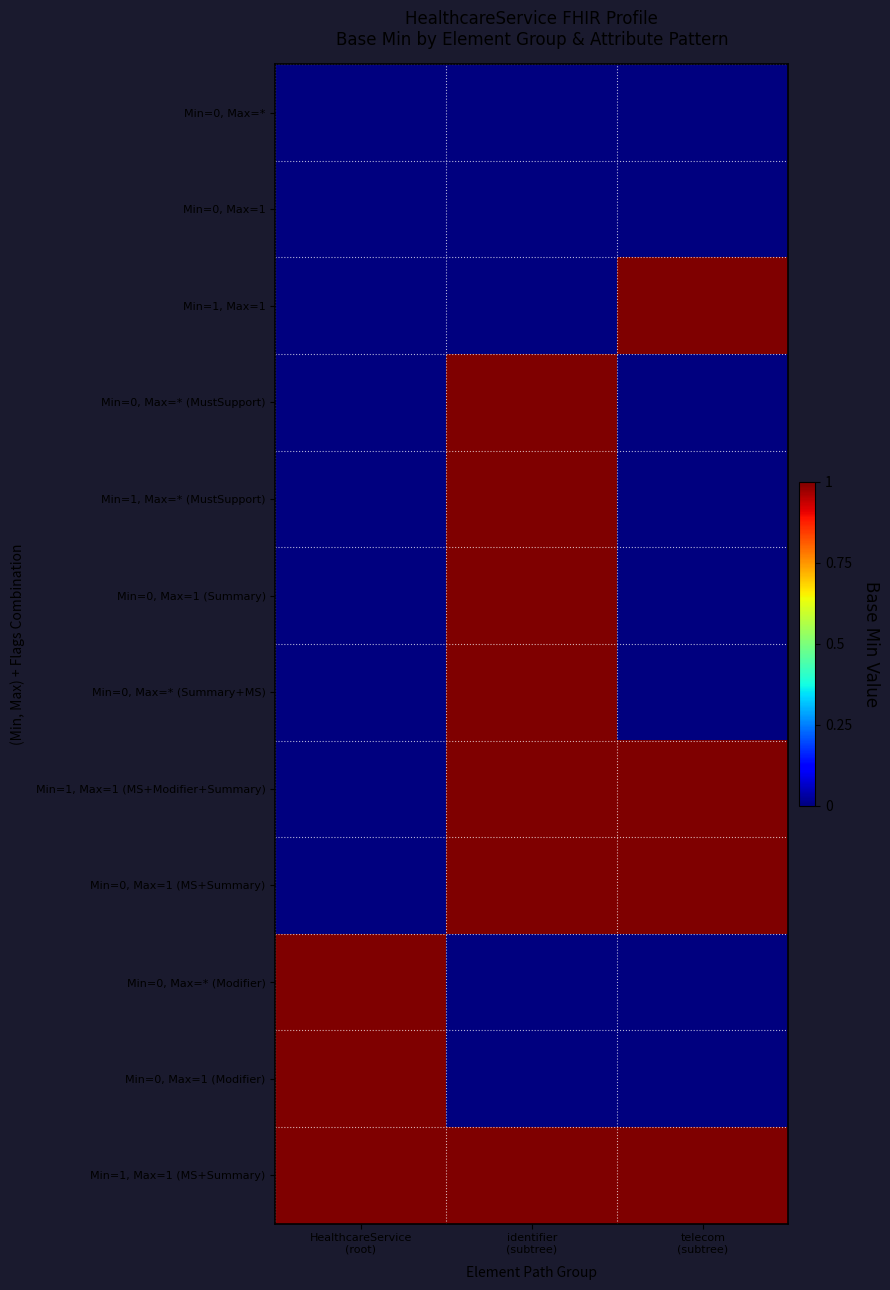

What is the maximum value shown in the chart?

1